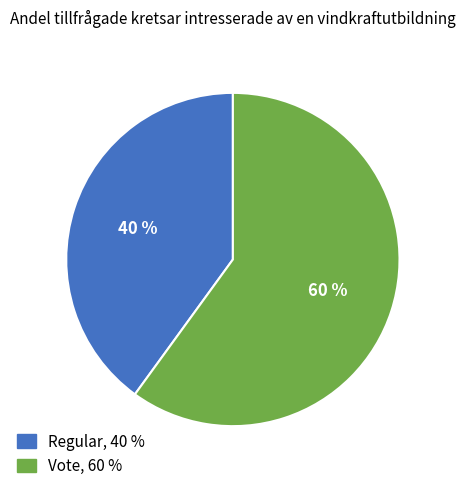

Approximately how many times larger is the value at Regular compared to Vote?

0.7